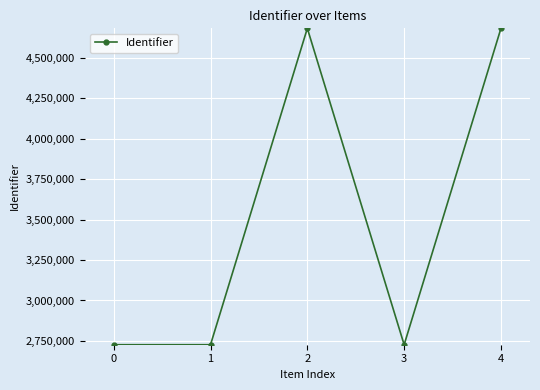

True or false: there are more than 1 points higher than both neighbors.

False